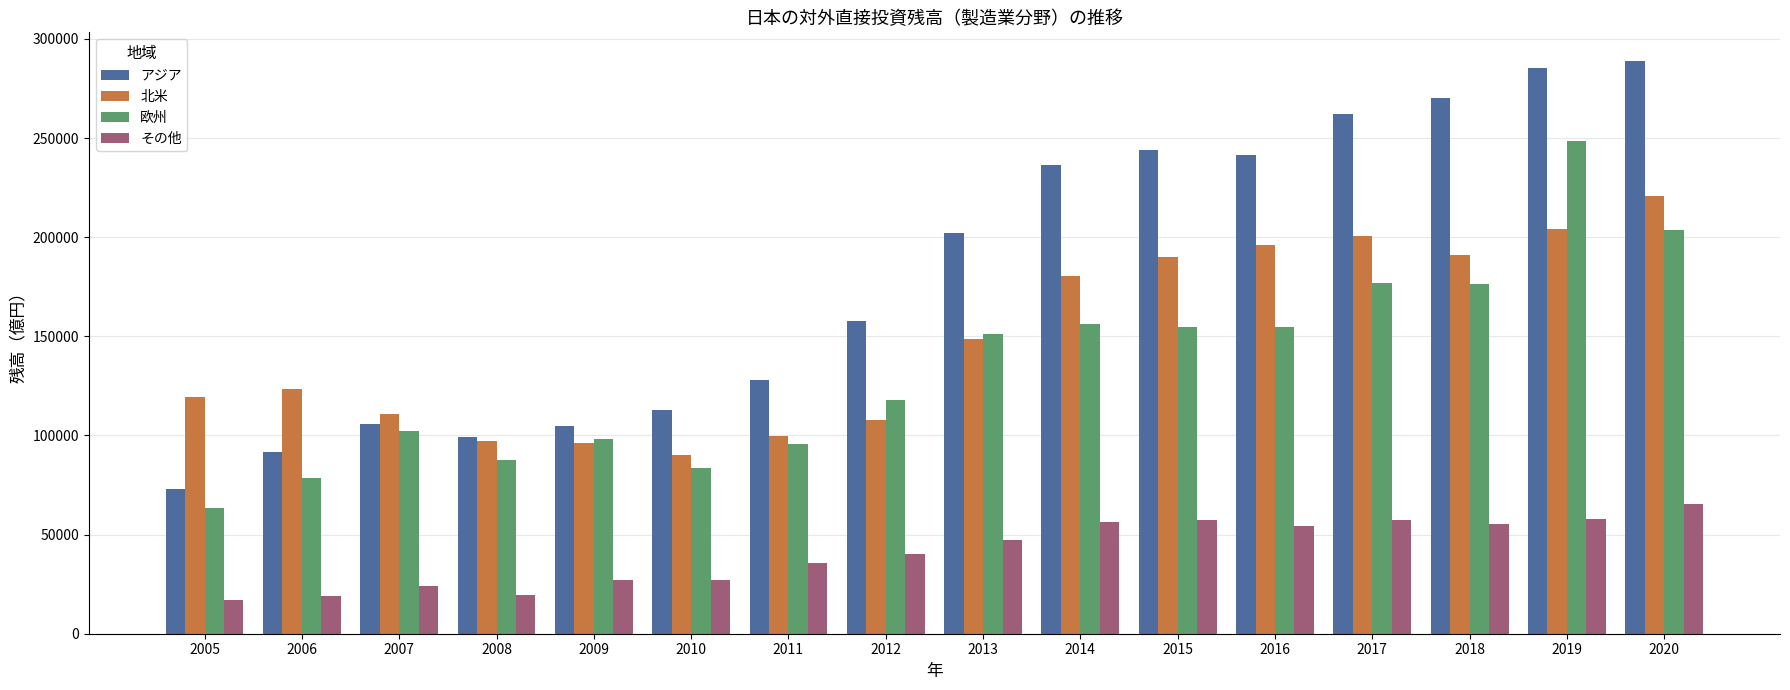

List the series in order of their peak value, highest first.

アジア, 欧州, 北米, その他